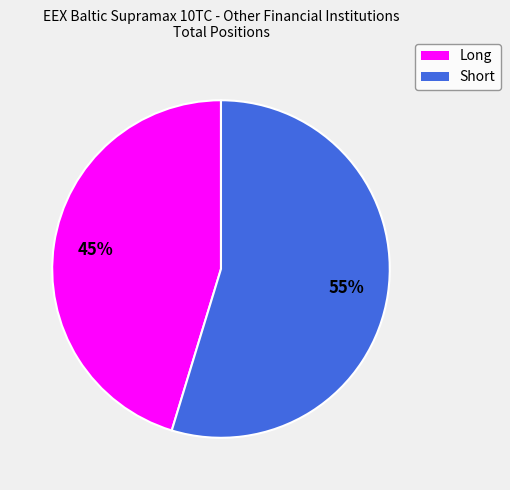

Does any single category account for the majority?

Yes